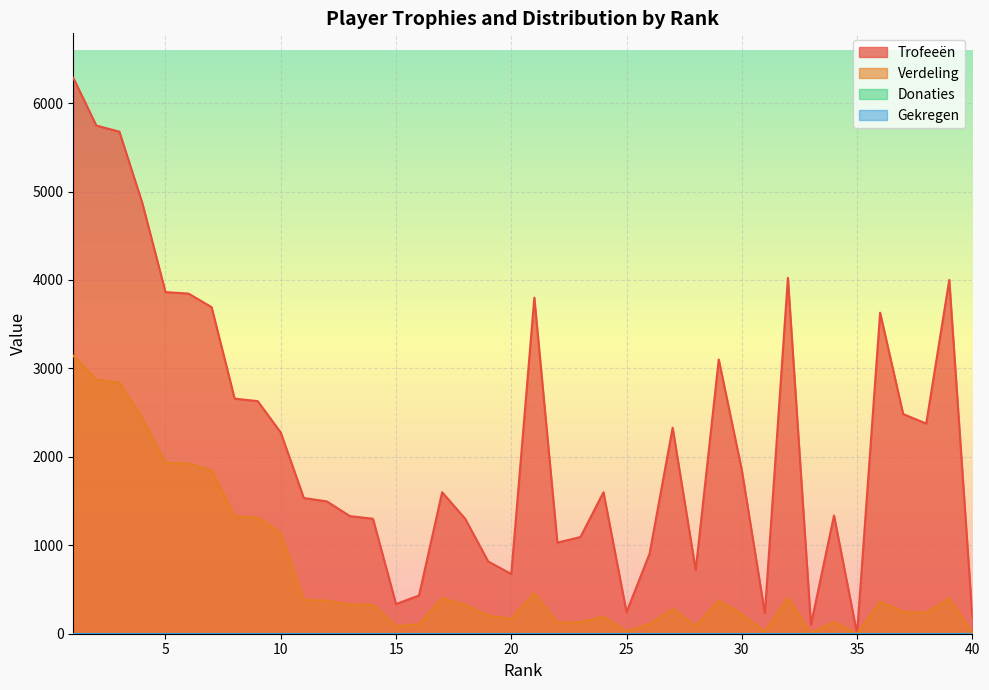

At which label is Trofeeën closest to 3143?

29